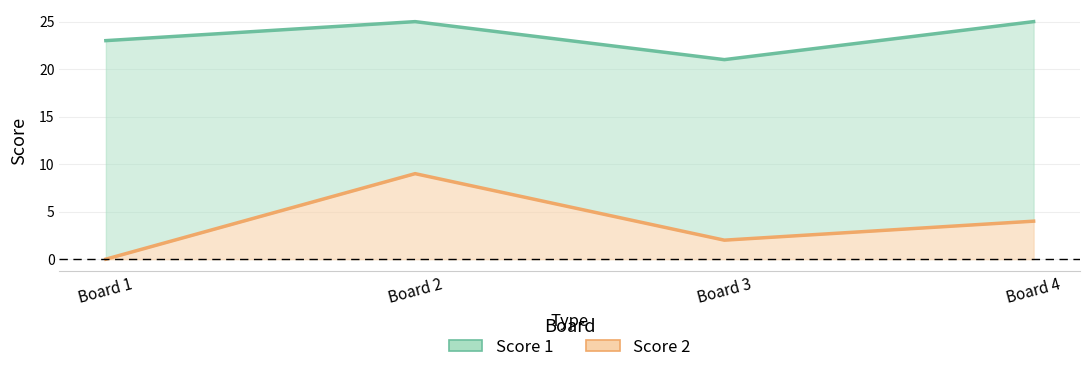

How many data points in Score 1 are less than 25?

2